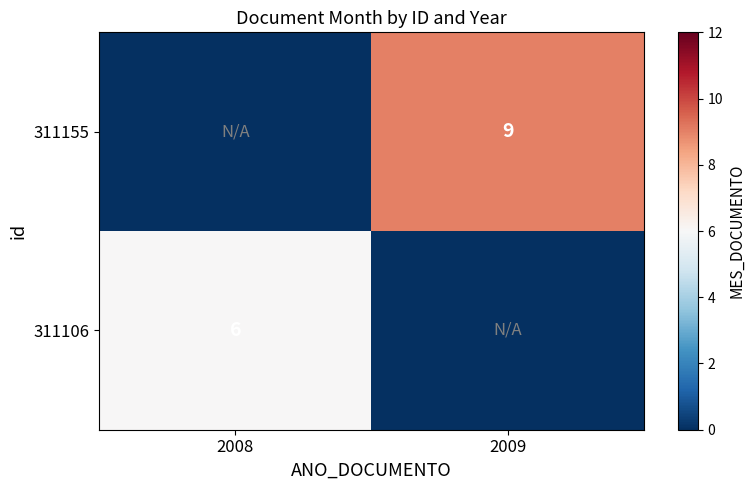

Is it true that 311155 equals 9 at 2009?

True